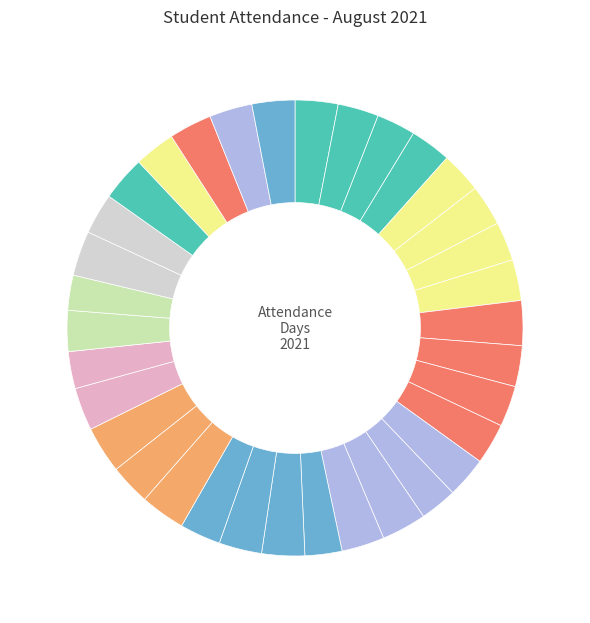

Is there any slice that represents more than half of the pie?

No